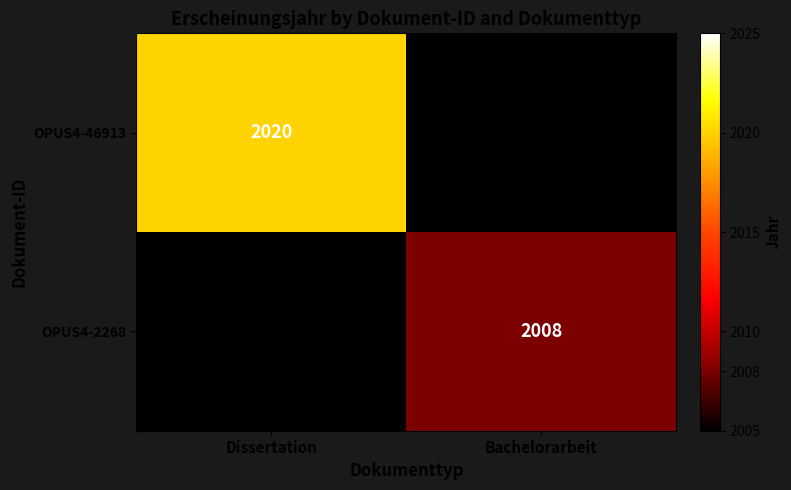

Is it true that OPUS4-46913 equals 515 at Dissertation?

False